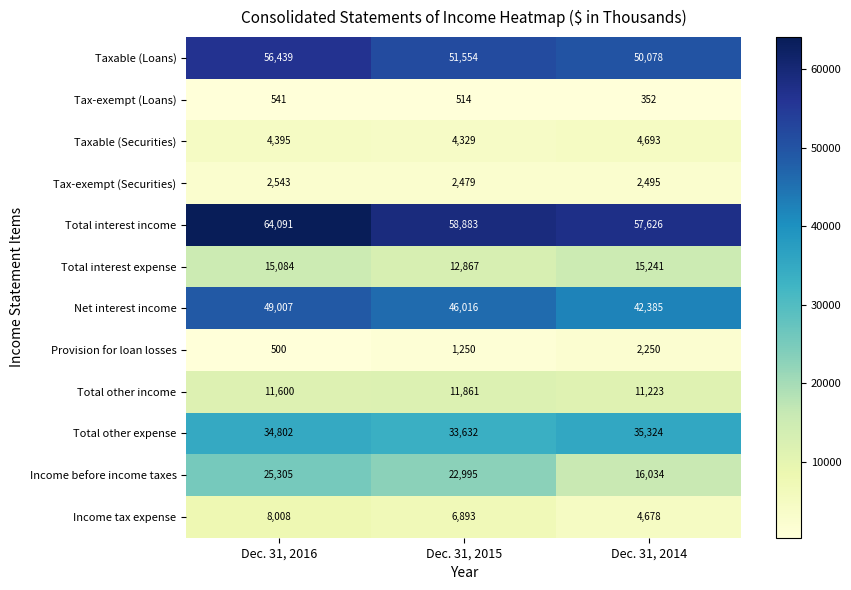

How many categories are shown in the chart?

3